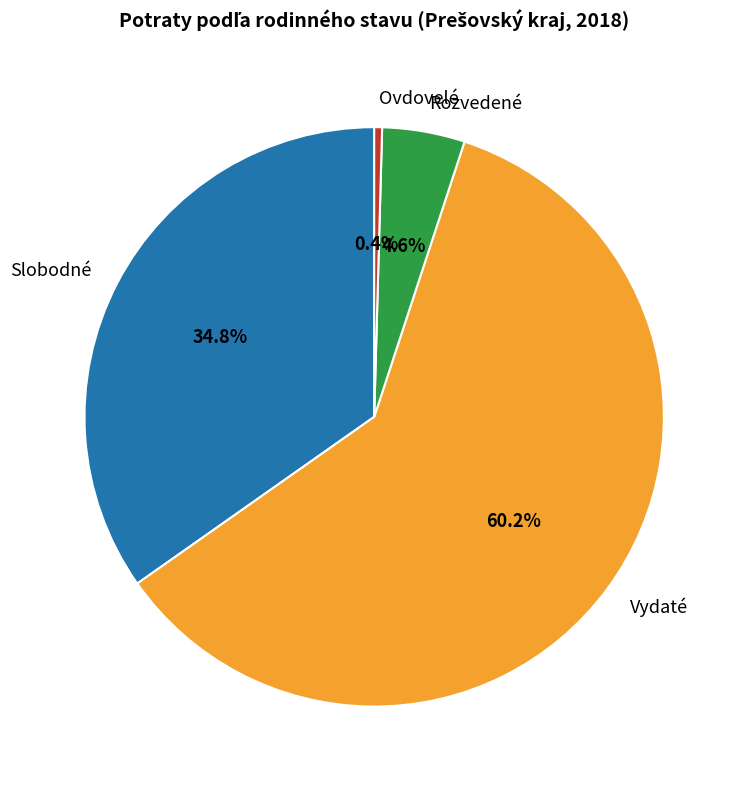

Combined, do Slobodné and Ovdovelé account for over 50%?

No